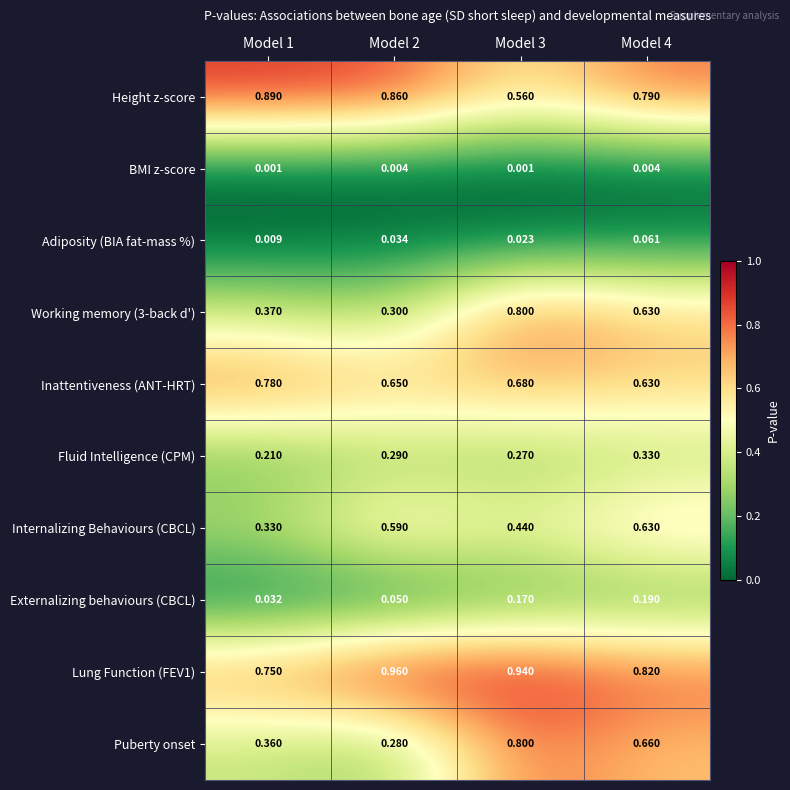

Is the value of Lung Function (FEV1) at Model 2 greater than the value of Puberty onset at Model 3?

Yes